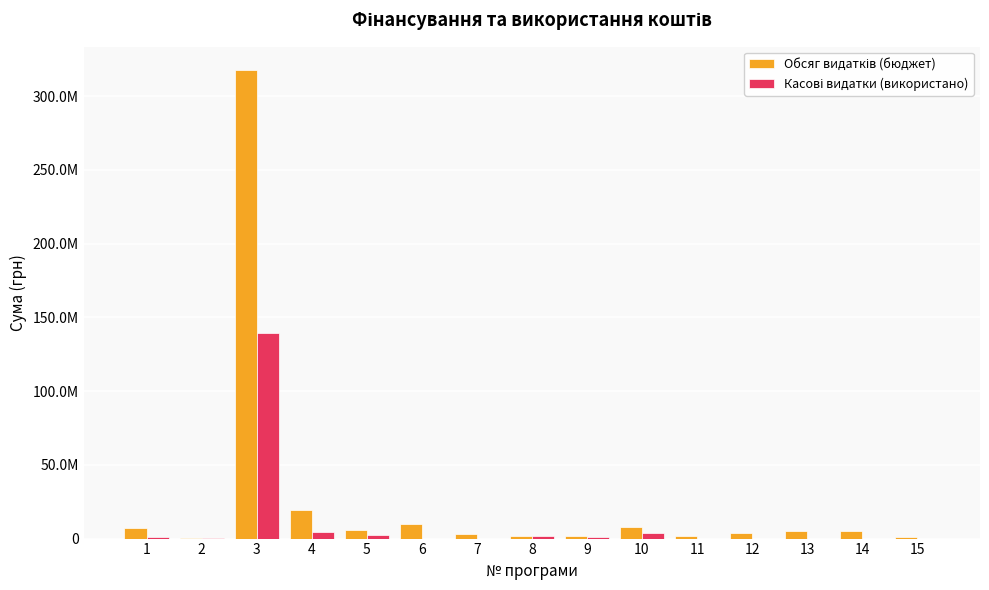

Are the bars grouped side by side (vs. stacked)?

Yes